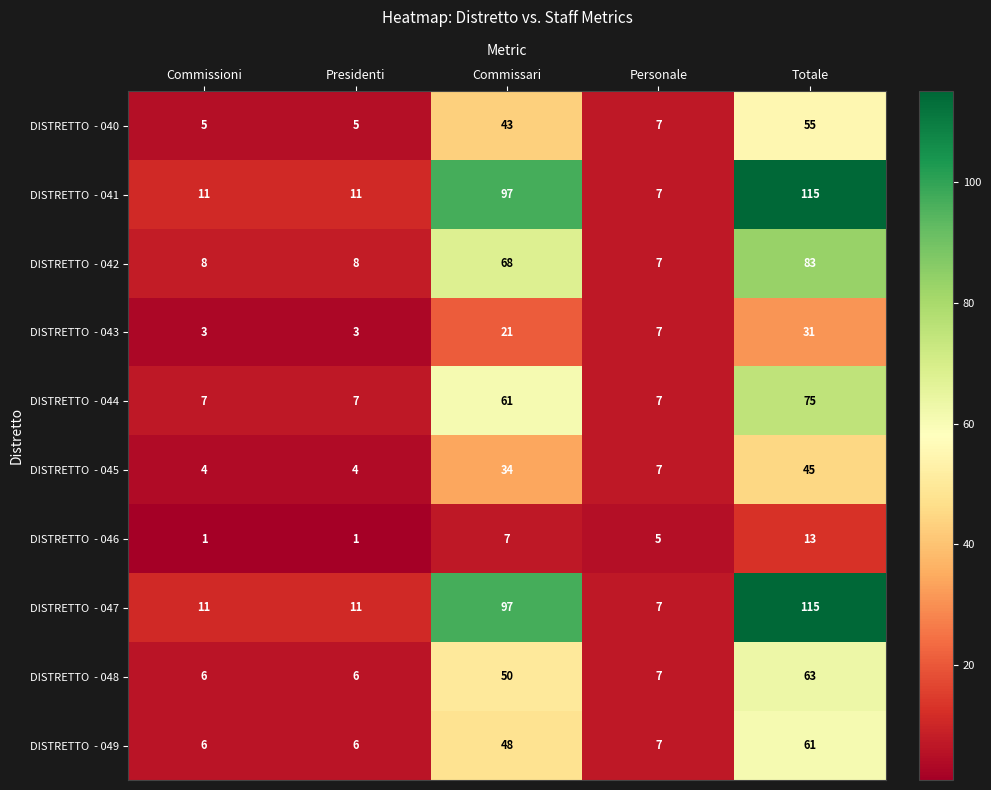

What is the total value across all series at Totale?

656